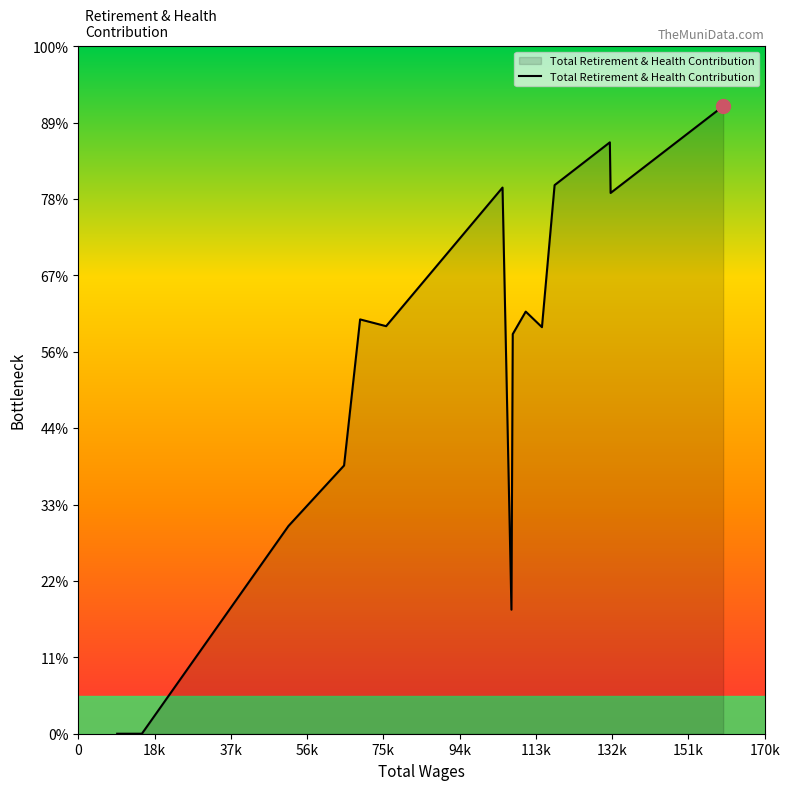

Does the chart have visible grid lines?

No